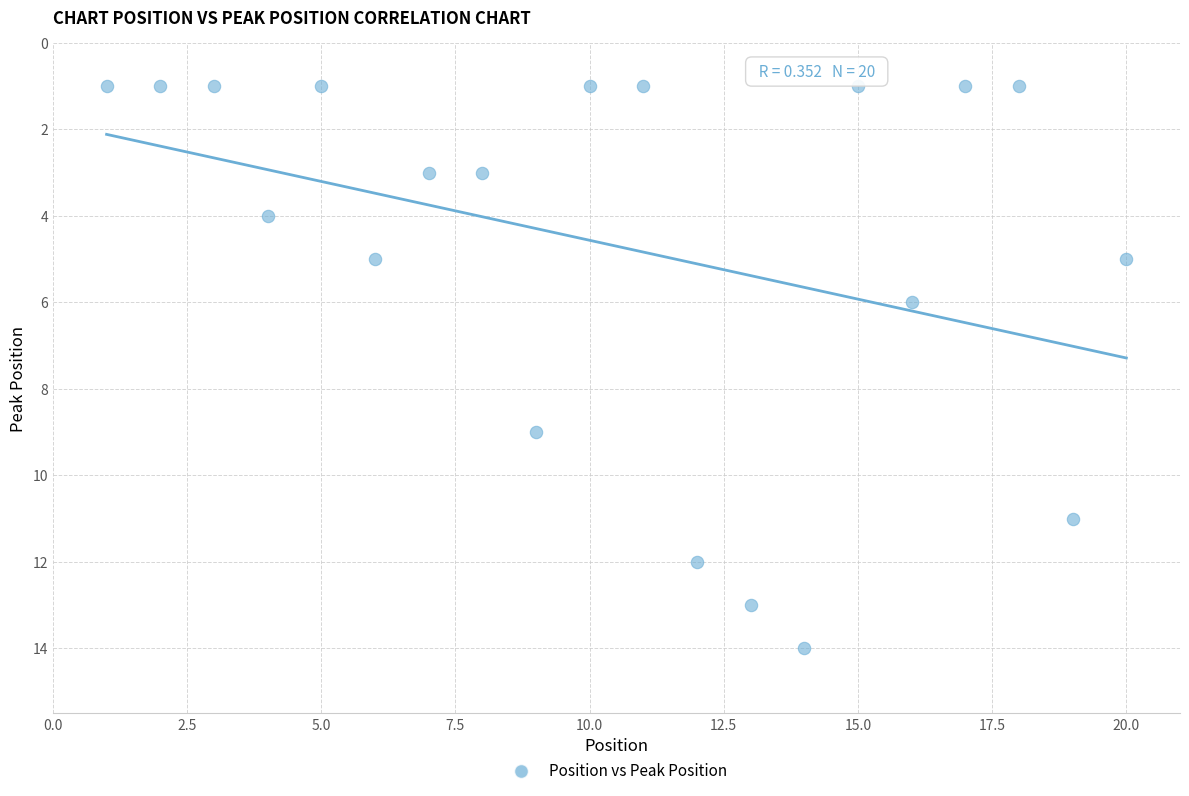

What Y value in the scatter plot is closest to 7?

6